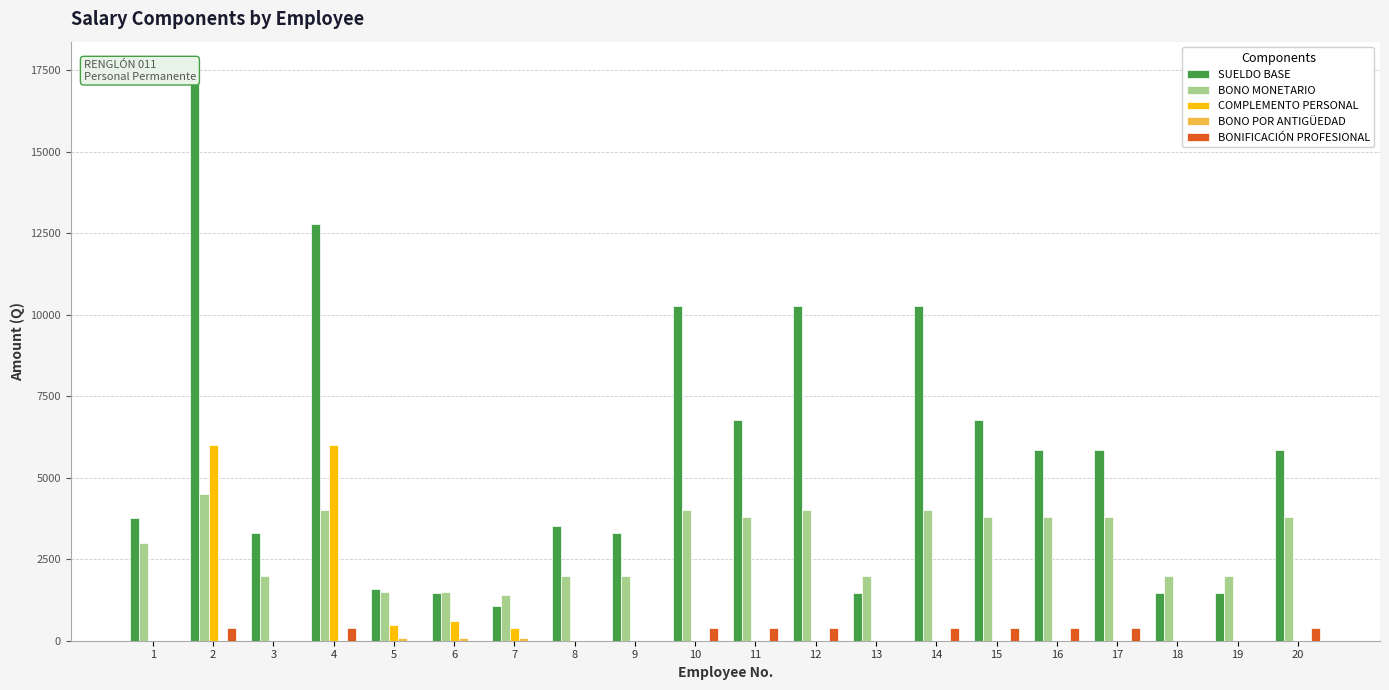

Which series has the largest total across all categories?

SUELDO BASE